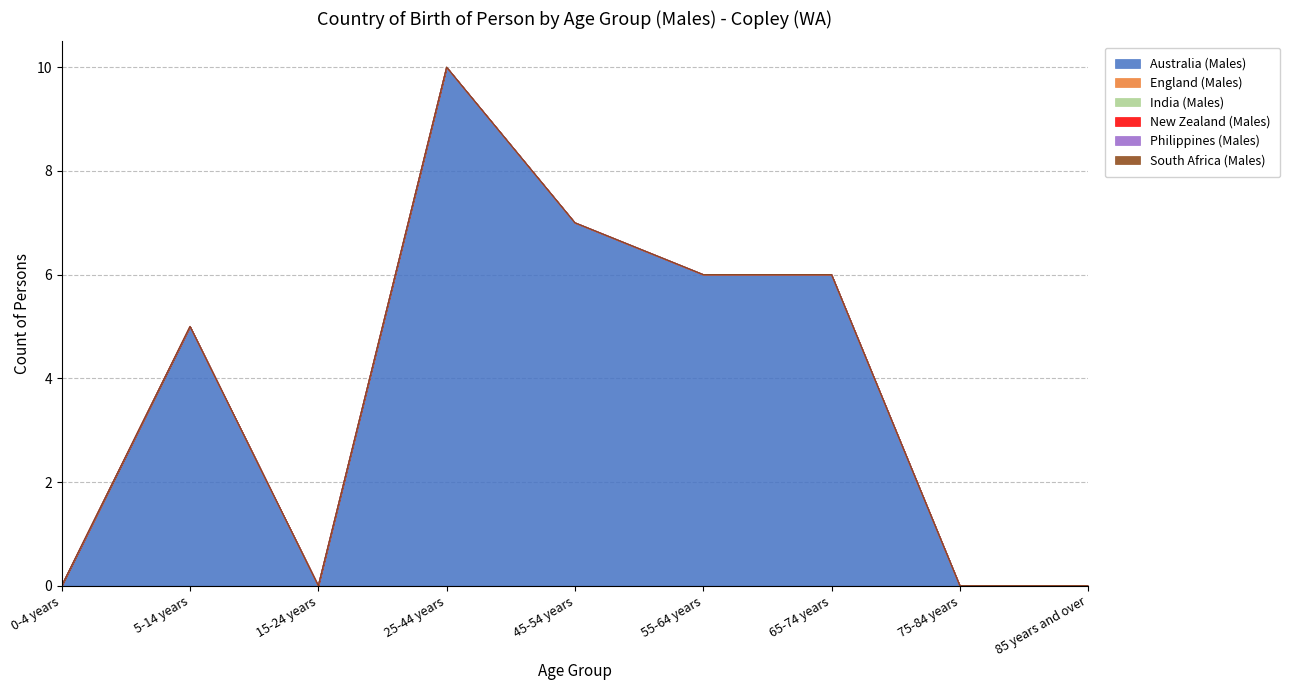

True or false: Philippines (Males) has more than 2 points higher than both neighbors.

False